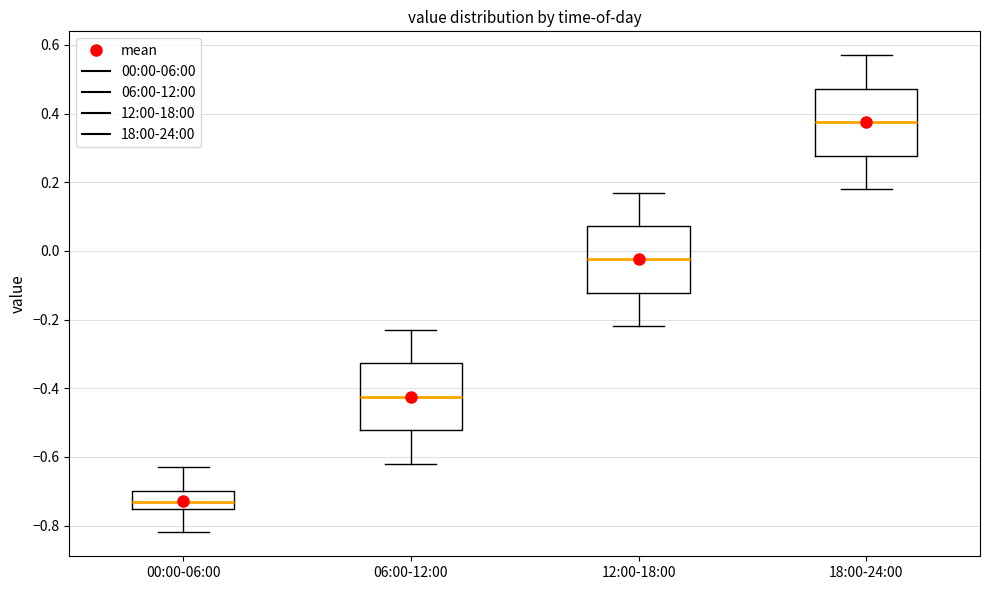

Which box's median line is the highest?

18:00-24:00